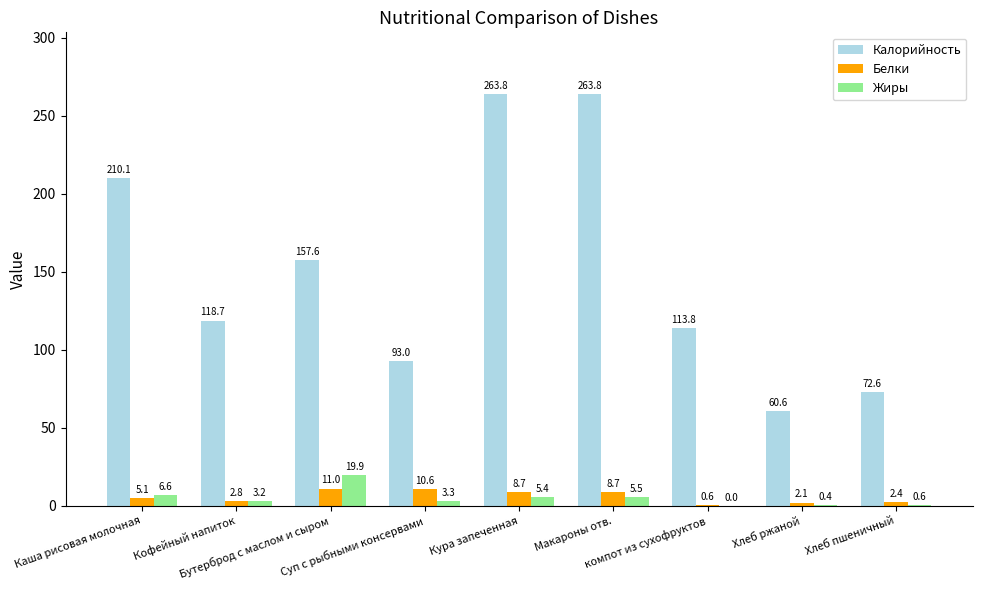

The value of Белки at Суп с рыбными консервами is 10.6. True or false?

True